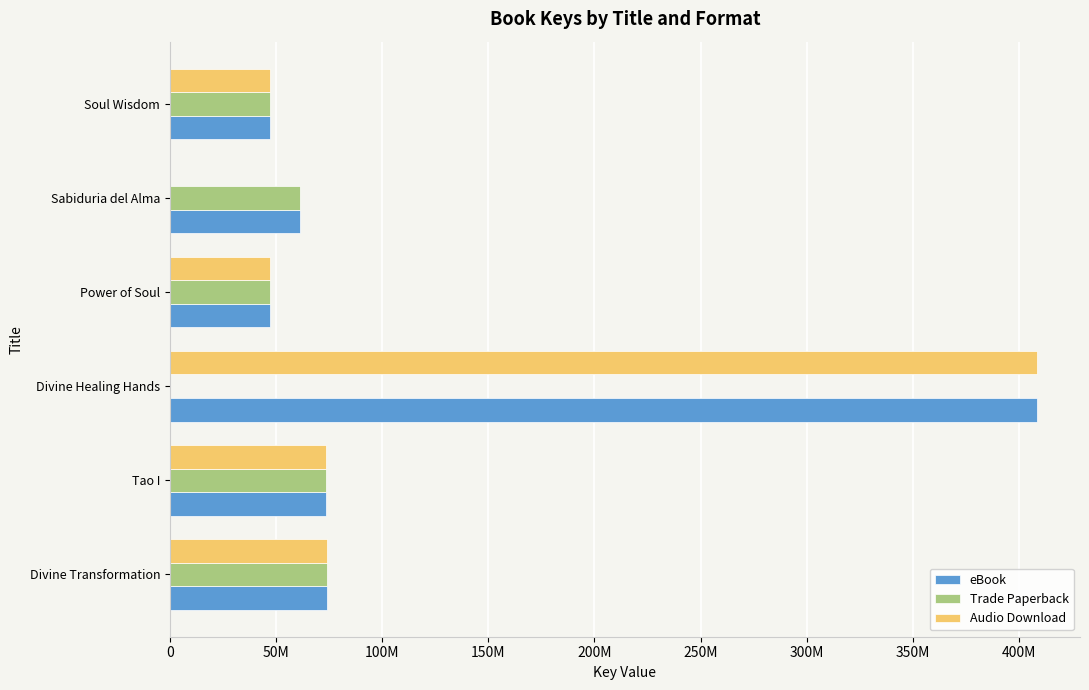

What is the difference between the maximum and second lowest values in the Audio Download series?

361025872